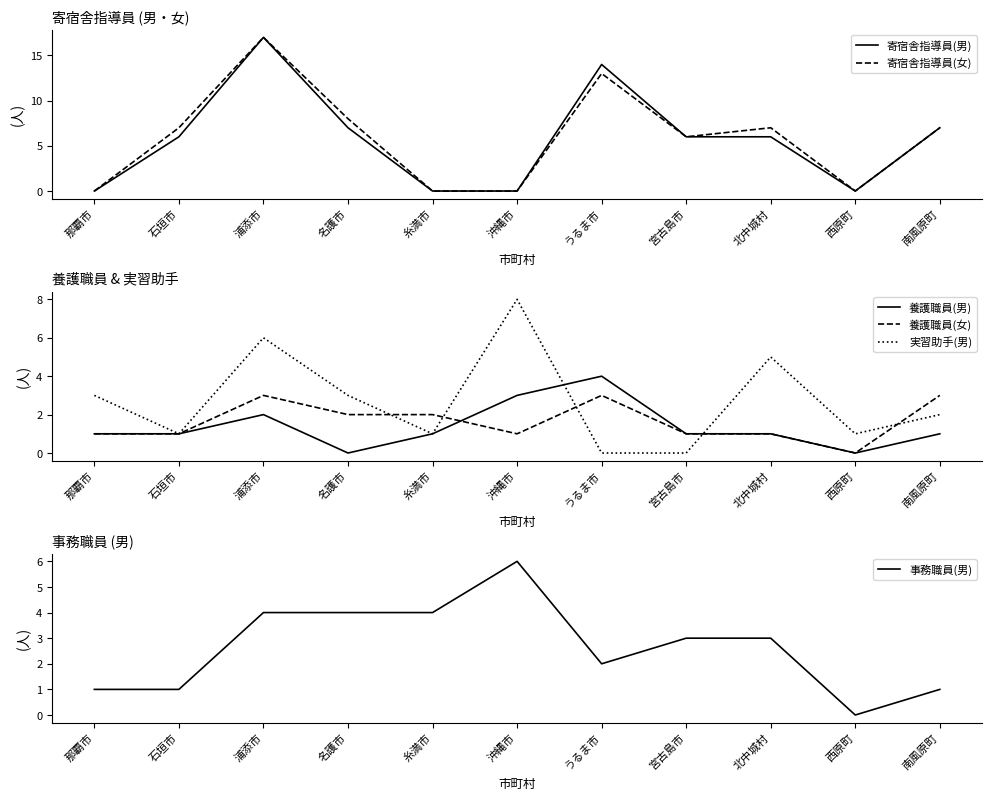

What is the label of the 6th point from the right?

沖縄市